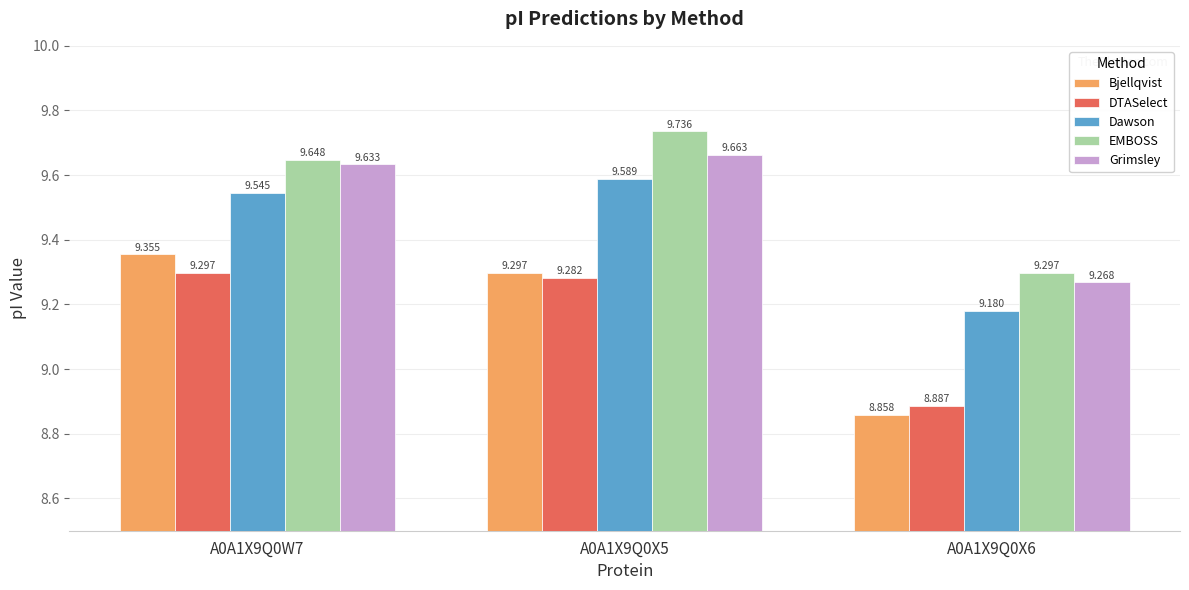

Which series has the largest range (max minus min)?

Bjellqvist